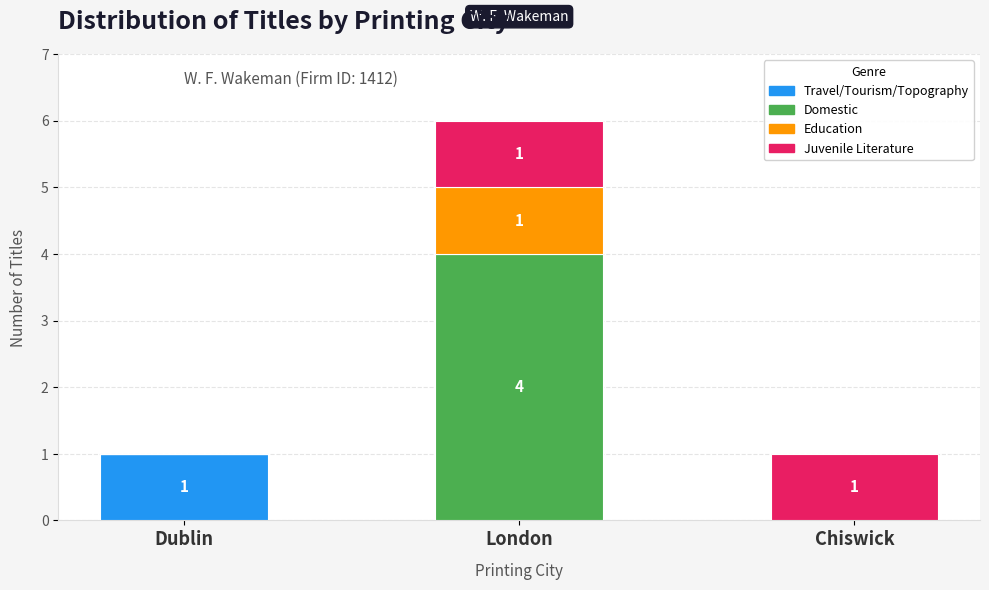

Does the chart contain stacked bars?

Yes